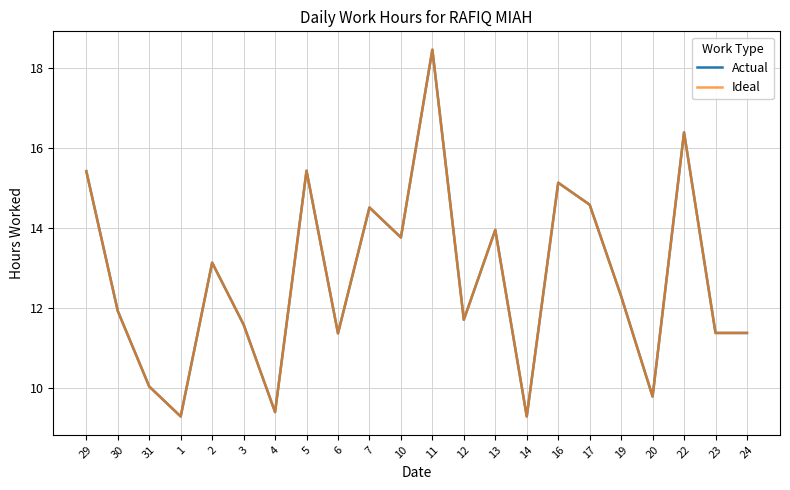

What is the difference between the maximum and second lowest values in the Ideal series?

9.2